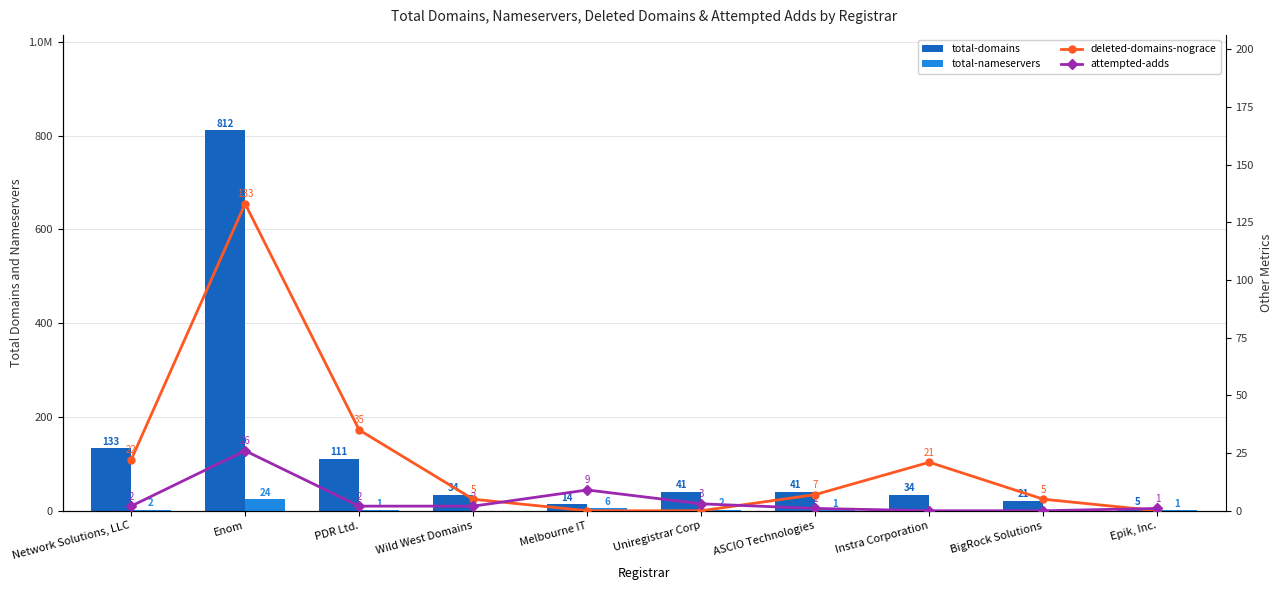

Does the chart contain any negative values?

No